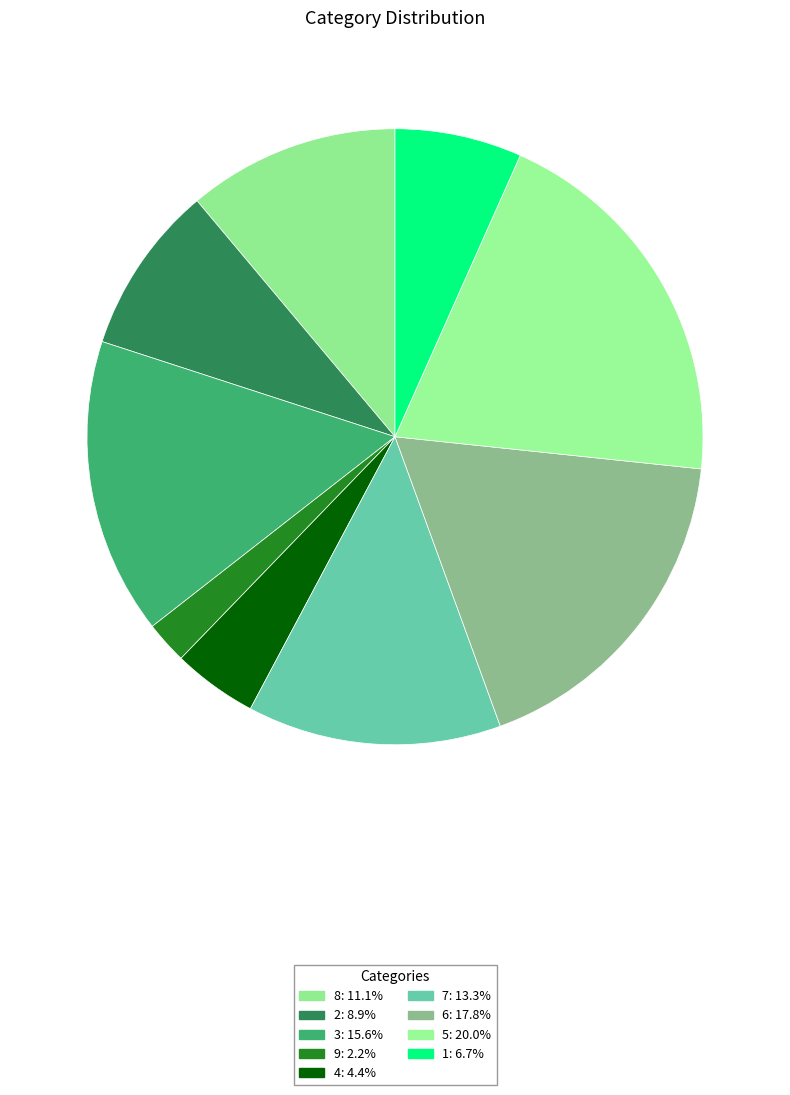

Is it true that 1 is 7% of the pie?

True